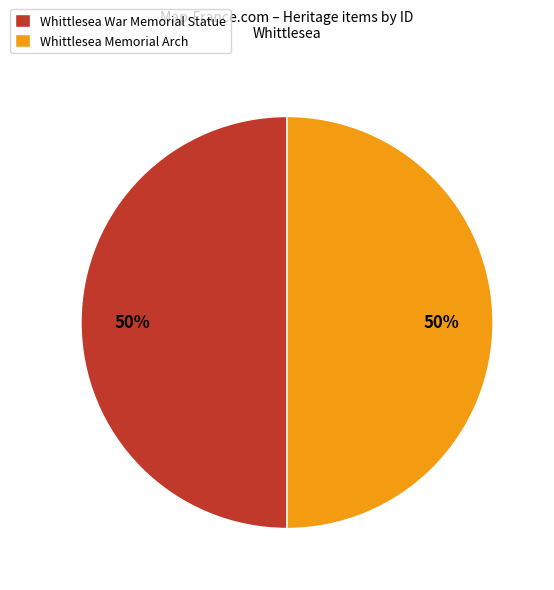

What is the ratio of the value at Whittlesea War Memorial Statue to the value at Whittlesea Memorial Arch?

1.0